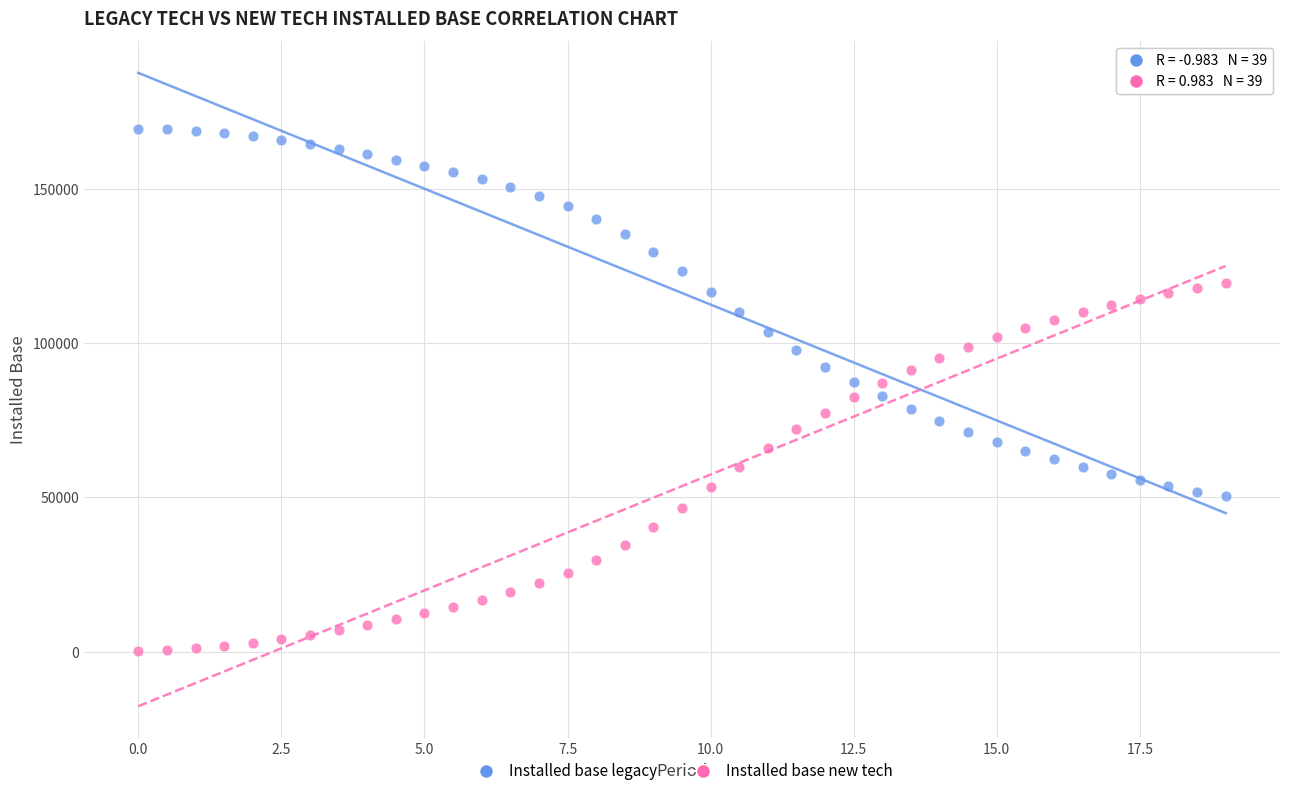

What are all the series names shown in the legend?

Installed base legacy, Installed base new tech